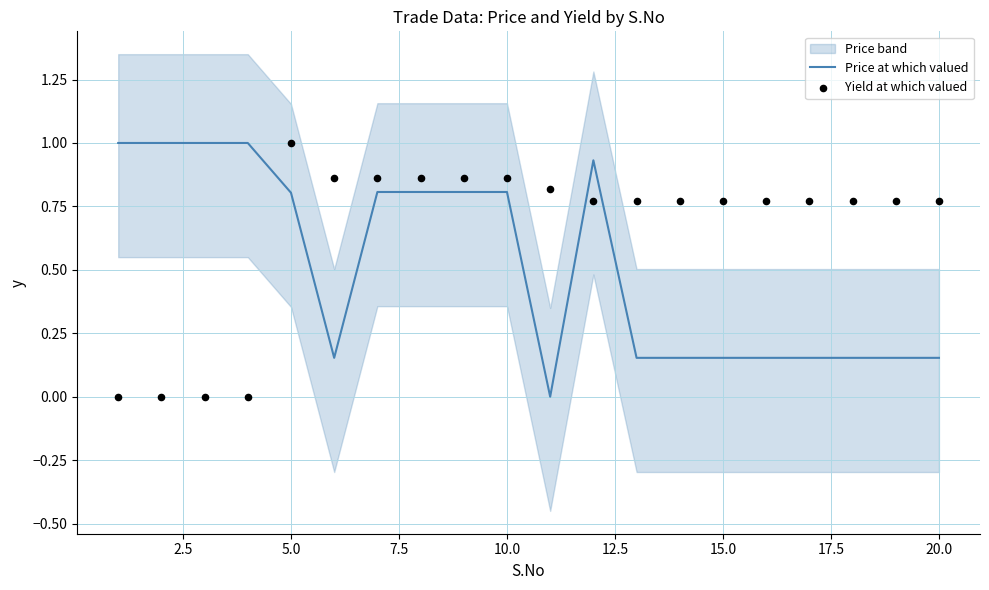

The value of Price at which valued at 5.0 is 0.8. True or false?

True